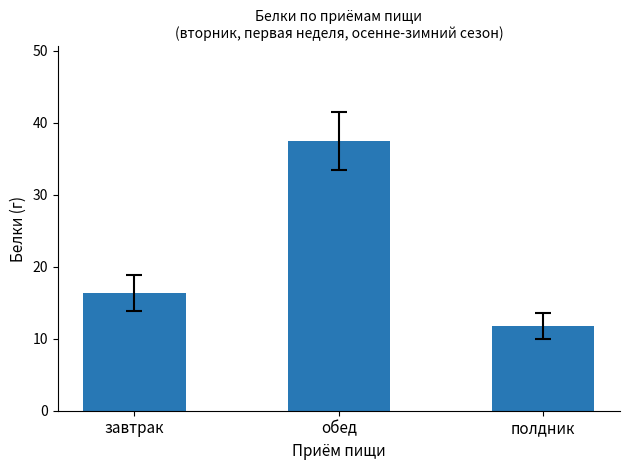

Rank the categories by value from lowest to highest.

полдник, завтрак, обед